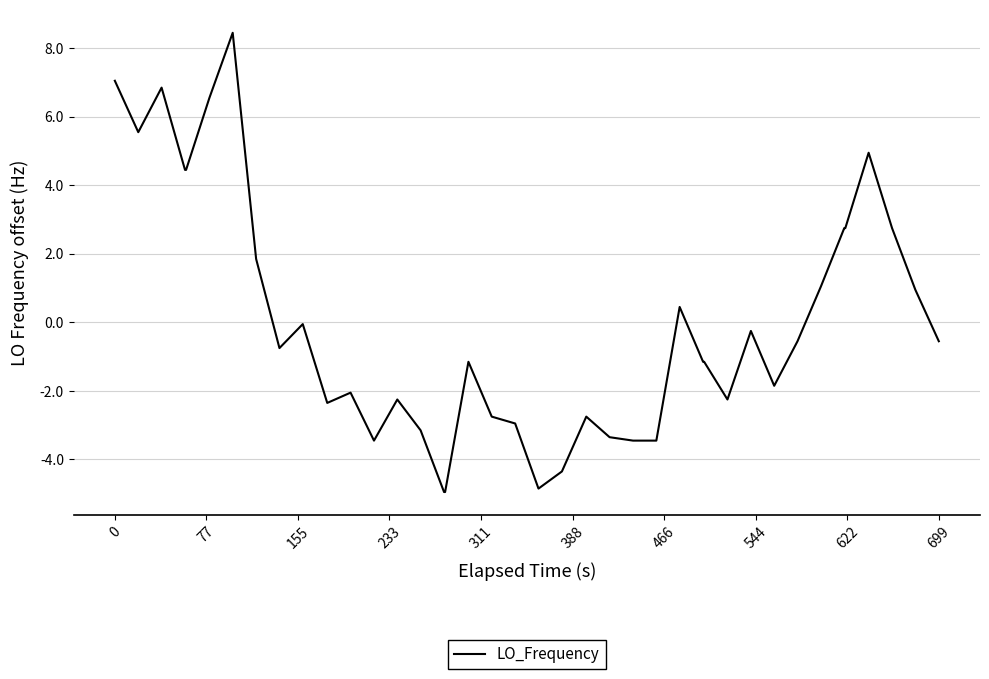

What is the greatest value displayed?

8.4